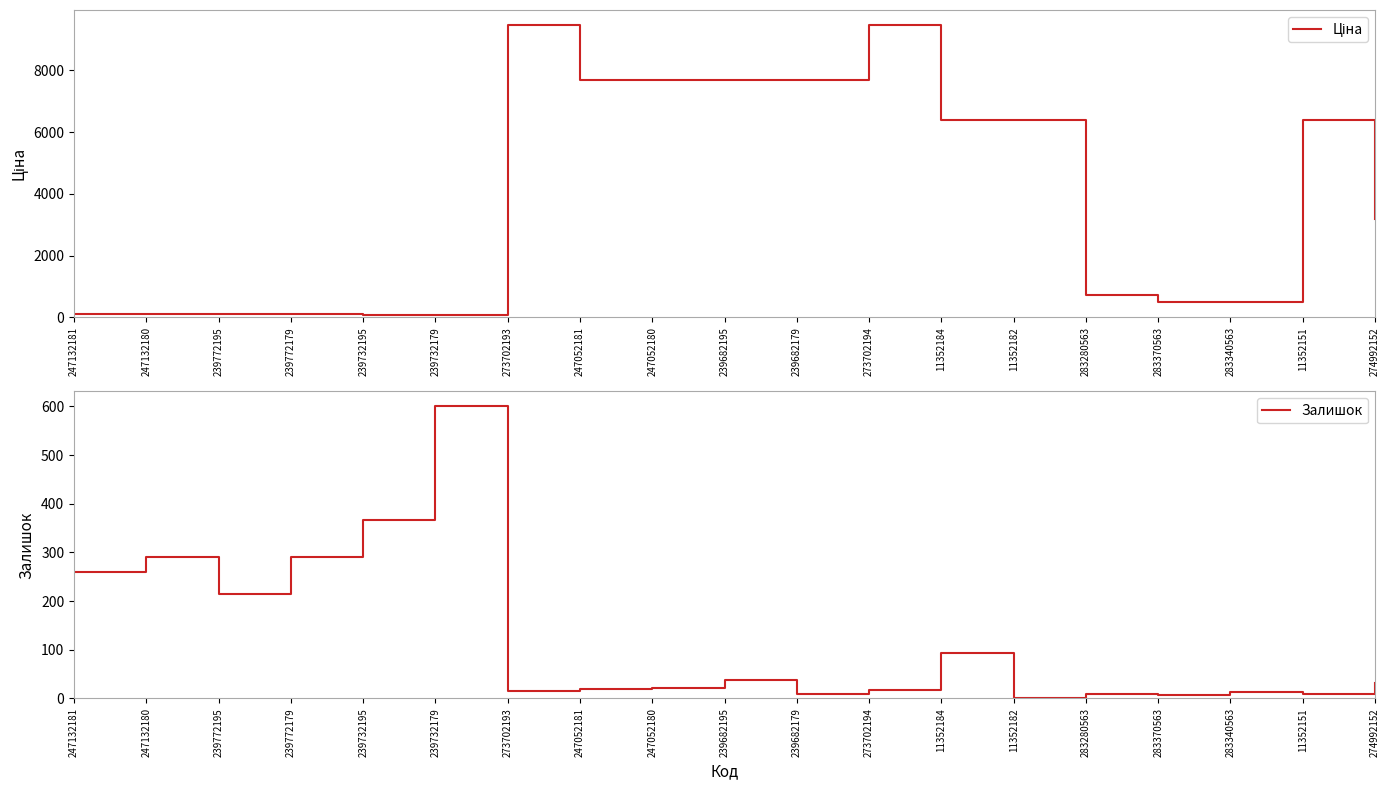

Where is the first local maximum for Залишок?

247132180